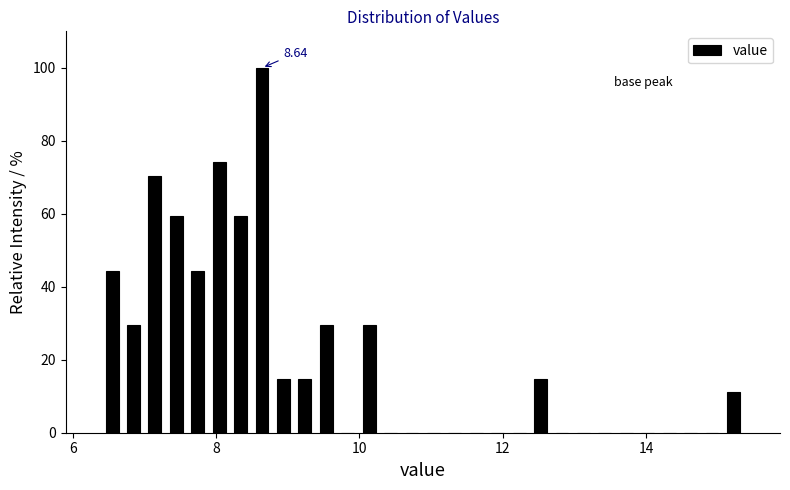

Around what value on the x-axis is the tallest bar? Give the approximate position of its centre, as read against the axis.

8.6